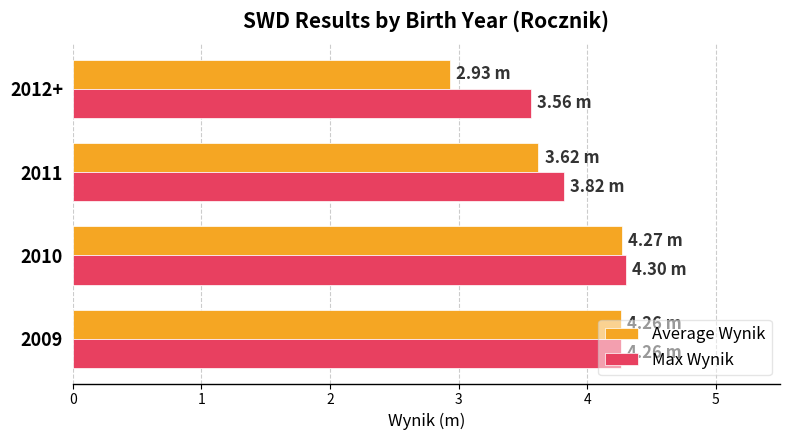

What is the average value of the Average Wynik series?

3.8